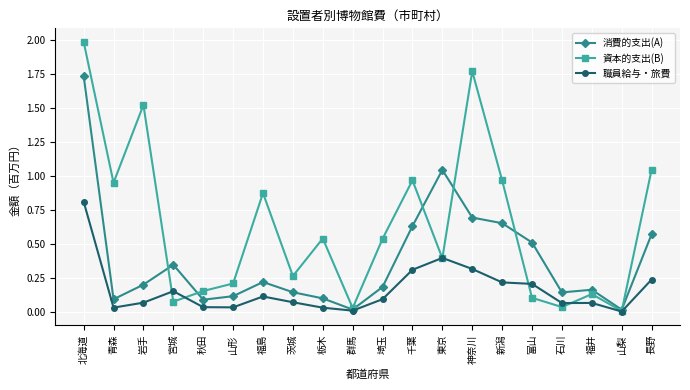

True or false: 資本的支出(B) and 消費的支出(A) cross at least once.

True